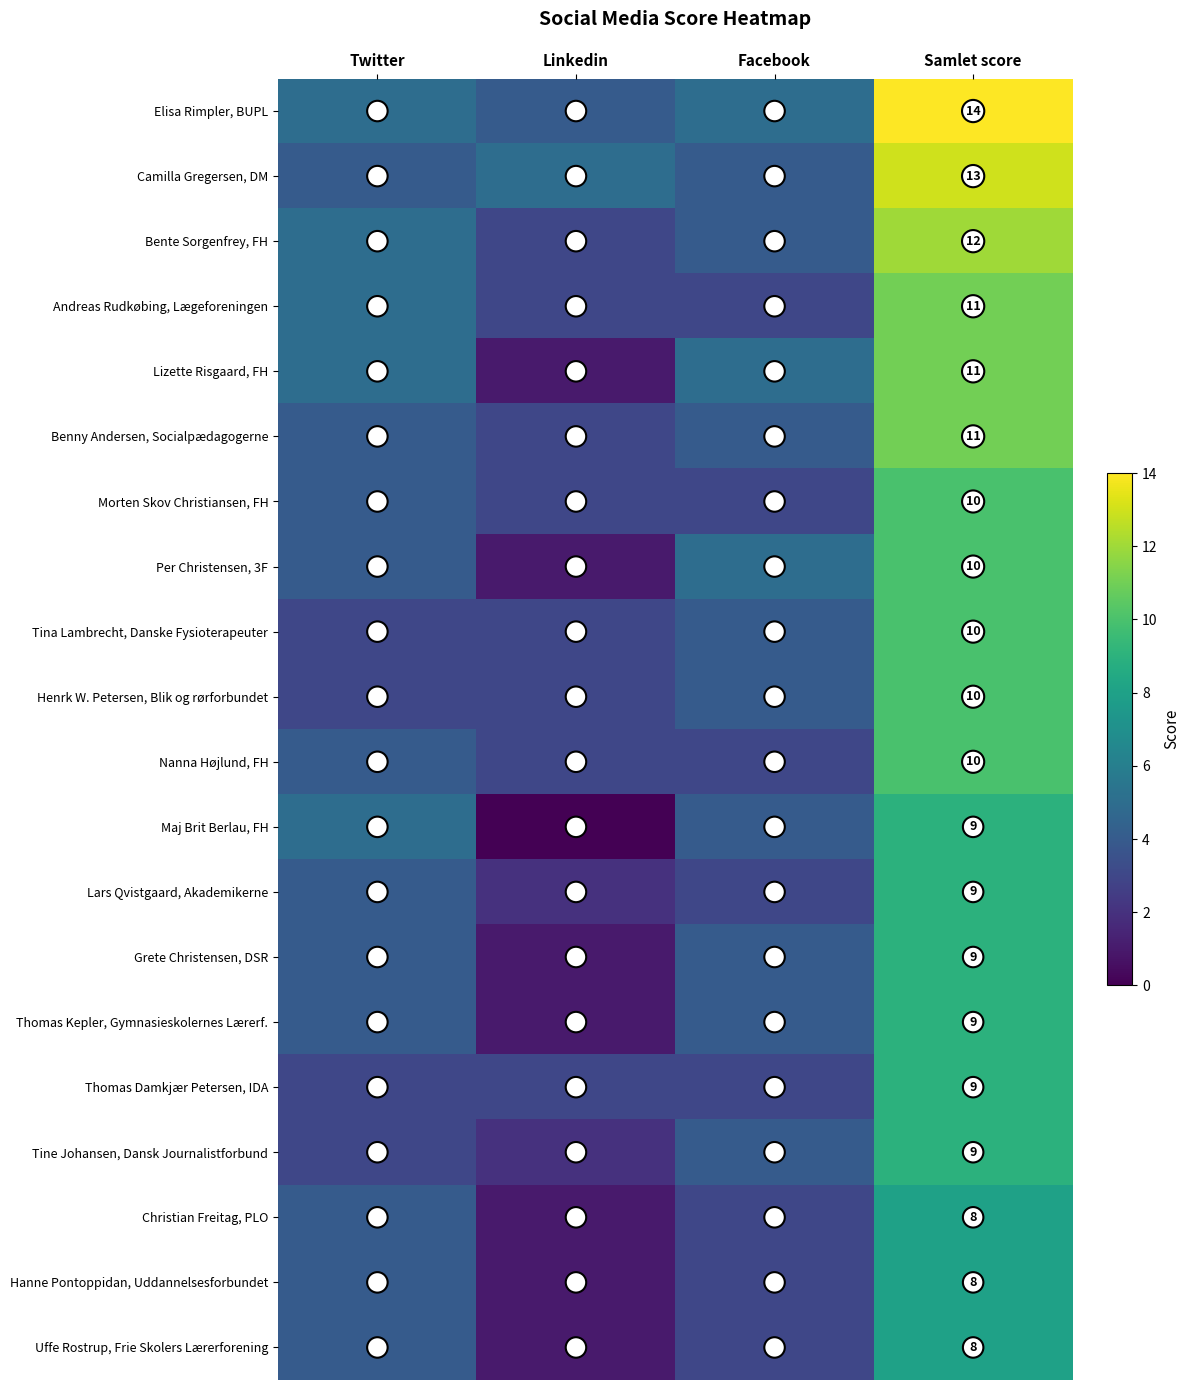

Count the Lars Qvistgaard, Akademikerne values in the range 3 to 9.

3